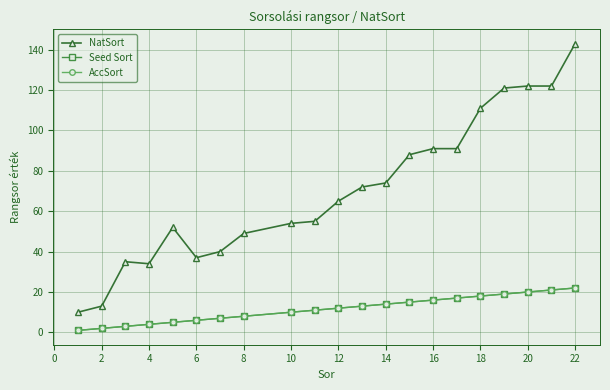

Which series has the widest spread of values?

NatSort